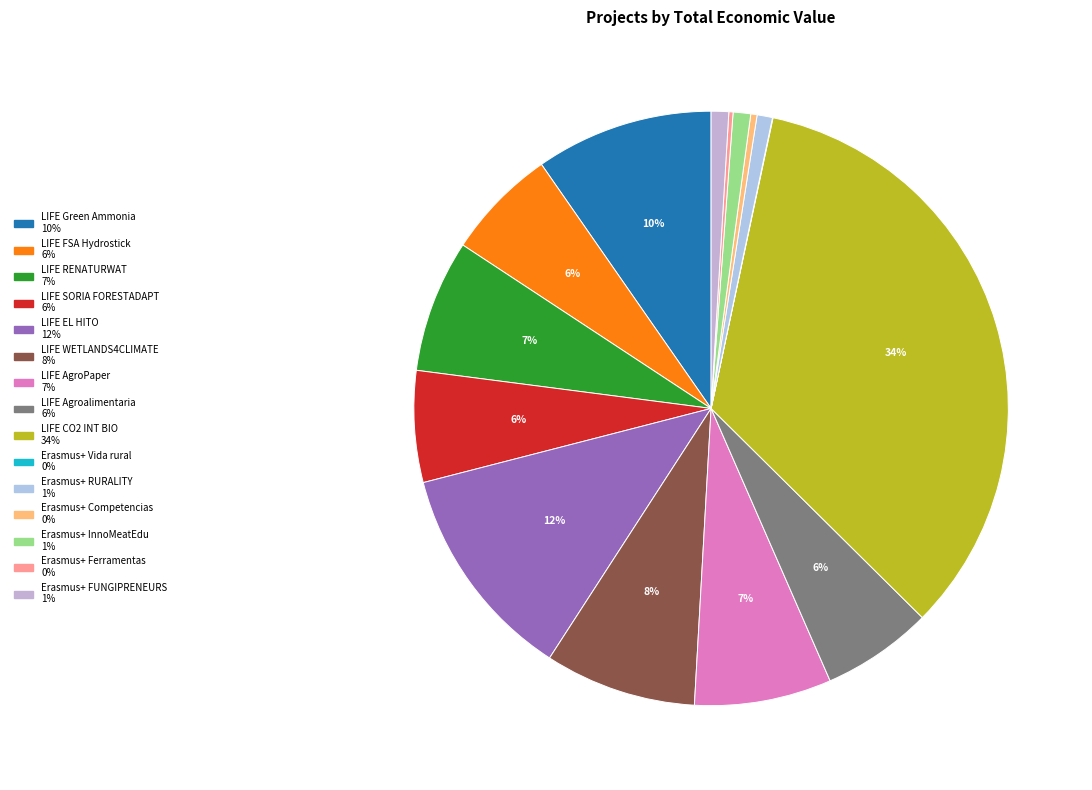

Is the sum of LIFE WETLANDS4CLIMATE and LIFE SORIA FORESTADAPT greater than half?

No